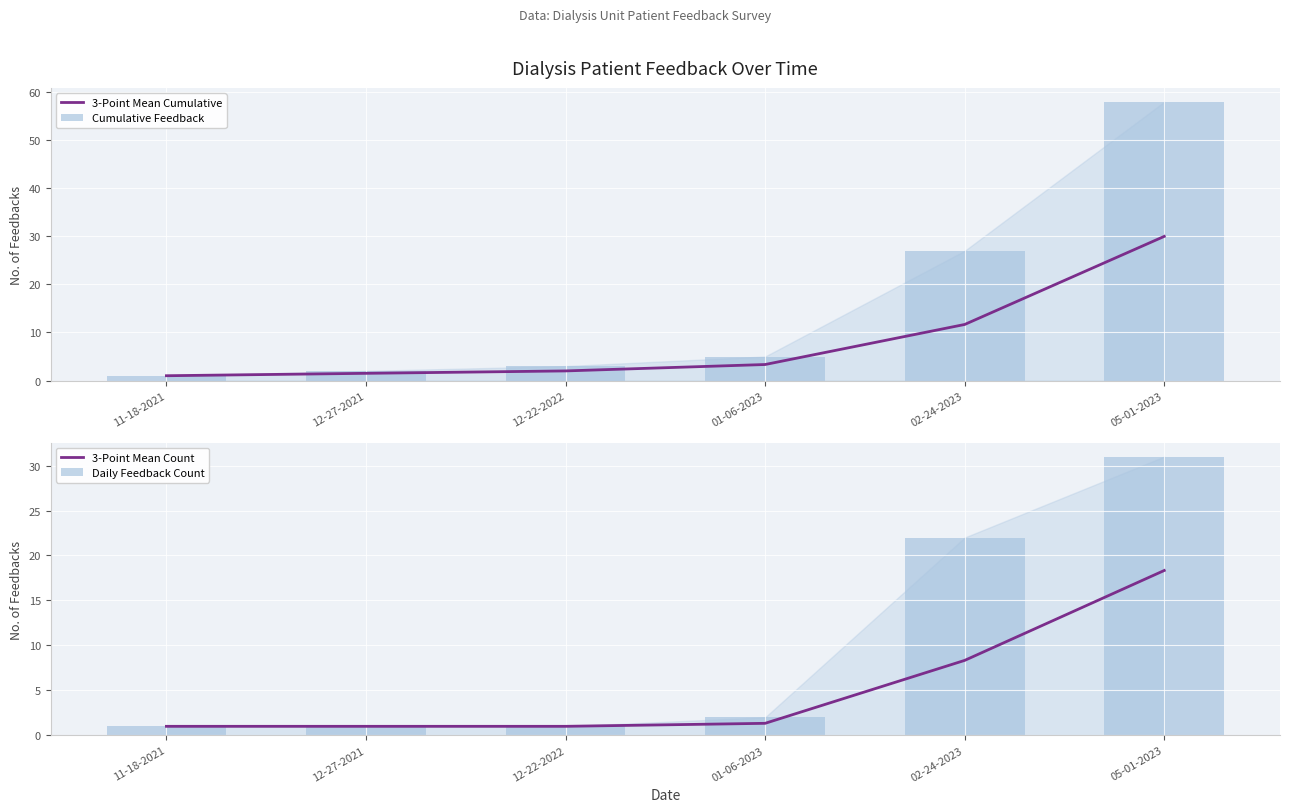

Does the chart contain stacked bars?

No